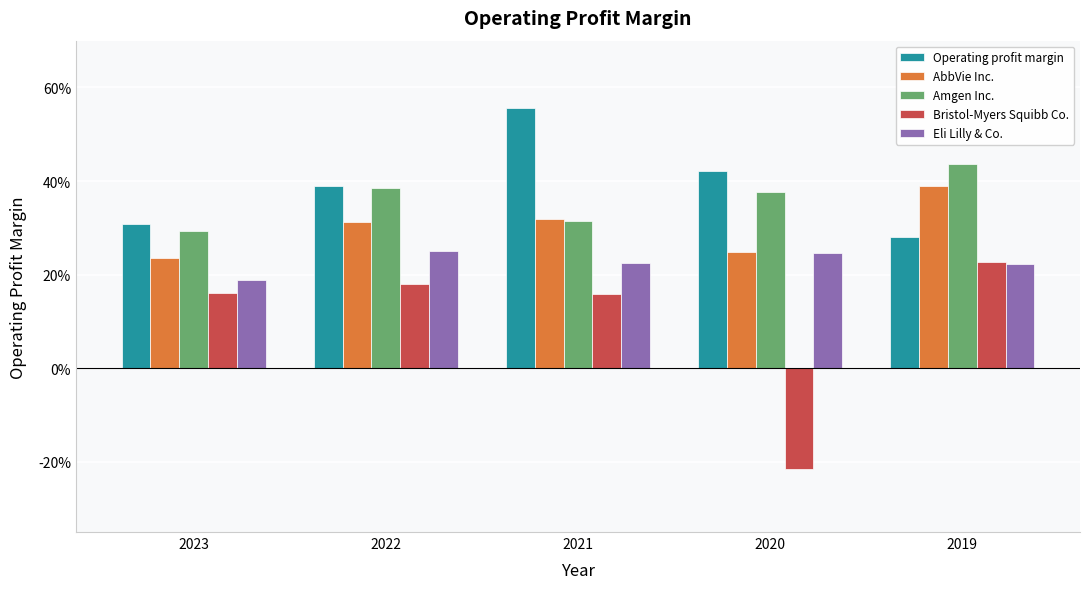

How many Eli Lilly & Co. values are between 0 and 1?

5